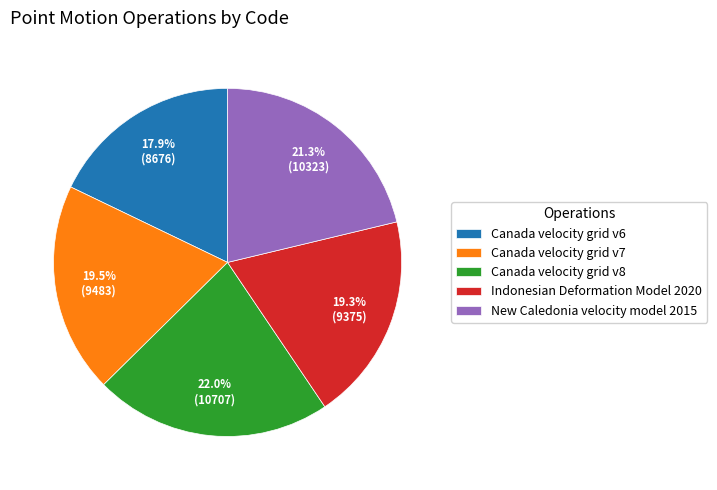

Approximately how many times larger is the value at Canada velocity grid v7 compared to Canada velocity grid v8?

0.9